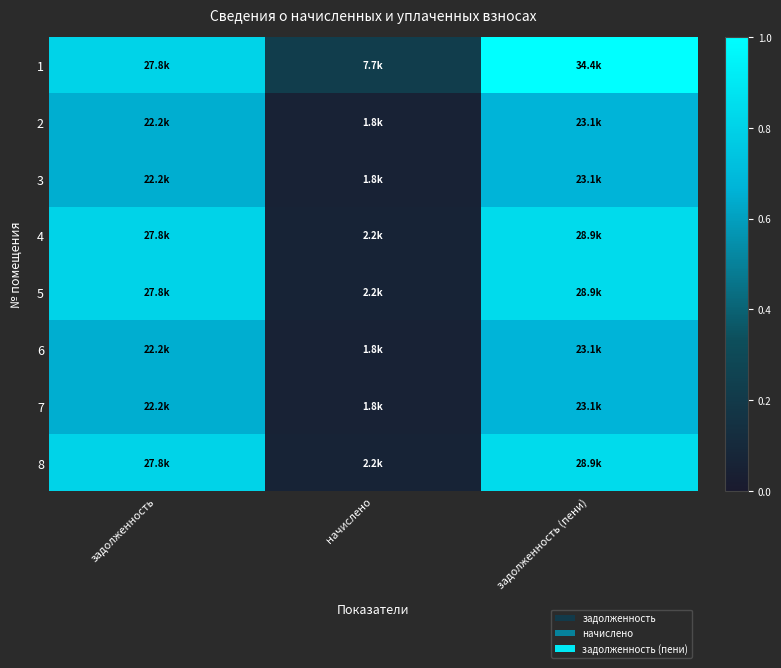

Which has a higher value, задолженность or задолженность (пени)?

задолженность (пени)